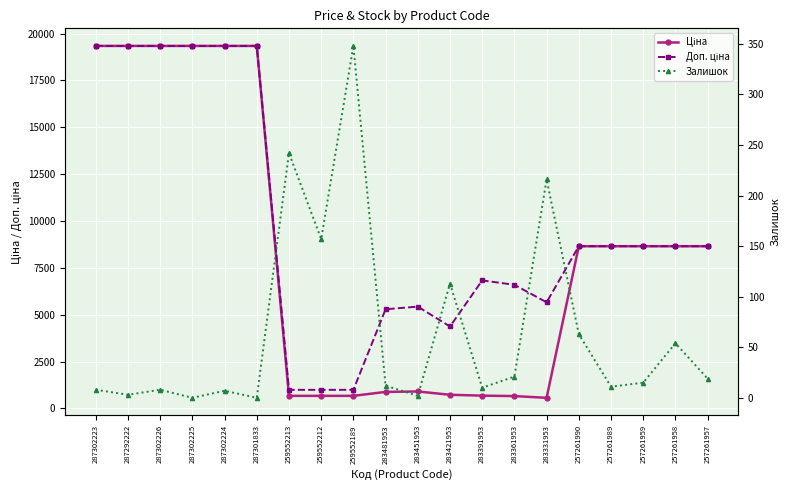

Rank the series by their maximum value, from highest to lowest.

Ціна, Доп. ціна, Залишок